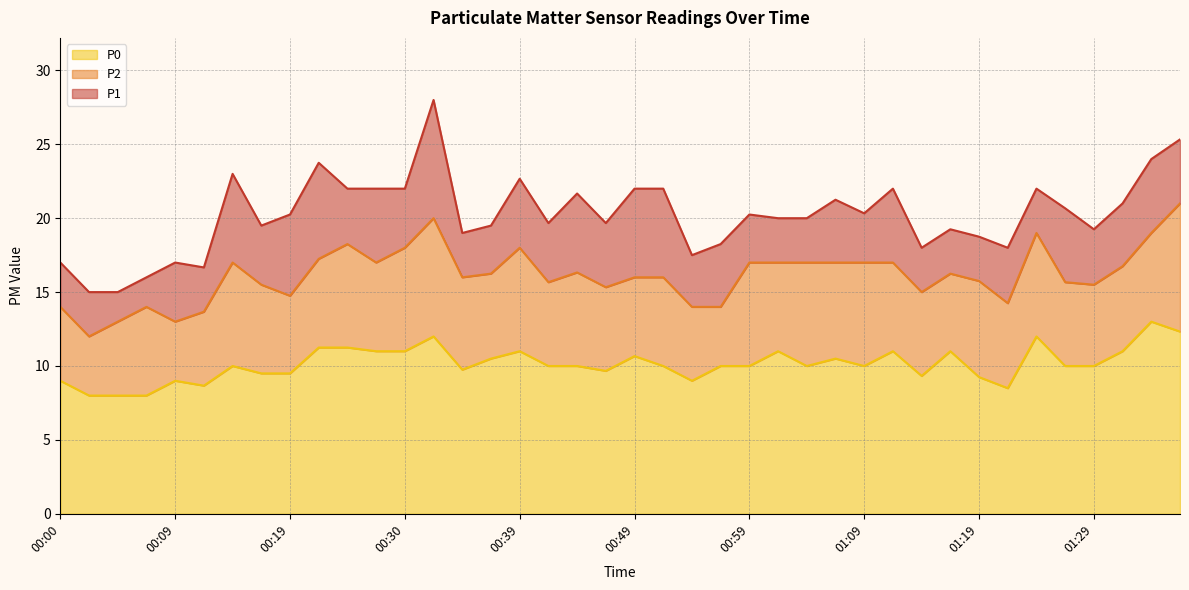

Reading right to left, extract all data points from this chart.

P1: 25.3	24.0	21.0	19.2	20.7	22.0	18.0	18.8	19.2	18.0	22.0	20.3	21.2	20.0	20.0	20.2	18.2	17.5	22.0	22.0	19.7	21.7	19.7	22.7	19.5	19.0	28.0	22.0	22.0	22.0	23.8	20.2	19.5	23.0	16.7	17.0	16.0	15.0	15.0	17.0
P2: 21.0	19.0	16.8	15.5	15.7	19.0	14.2	15.8	16.2	15.0	17.0	17.0	17.0	17.0	17.0	17.0	14.0	14.0	16.0	16.0	15.3	16.3	15.7	18.0	16.2	16.0	20.0	18.0	17.0	18.2	17.2	14.8	15.5	17.0	13.7	13.0	14.0	13.0	12.0	14.0
P0: 12.3	13.0	11.0	10.0	10.0	12.0	8.5	9.2	11.0	9.3	11.0	10.0	10.5	10.0	11.0	10.0	10.0	9.0	10.0	10.7	9.7	10.0	10.0	11.0	10.5	9.8	12.0	11.0	11.0	11.2	11.2	9.5	9.5	10.0	8.7	9.0	8.0	8.0	8.0	9.0